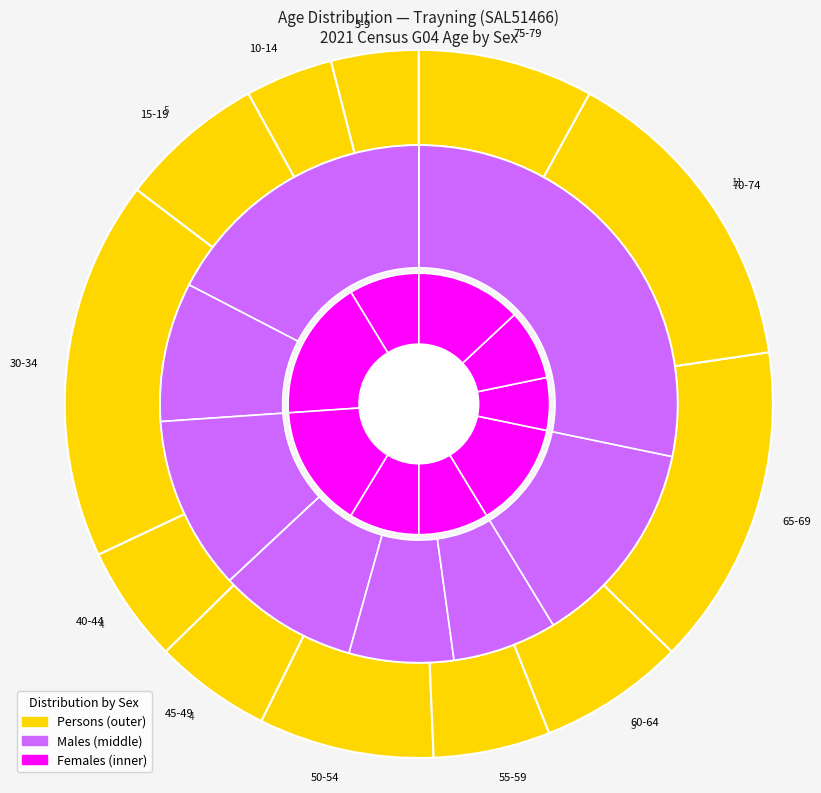

To the nearest percent, what is the combined percentage of 30-34 years and 35-39 years?

22%